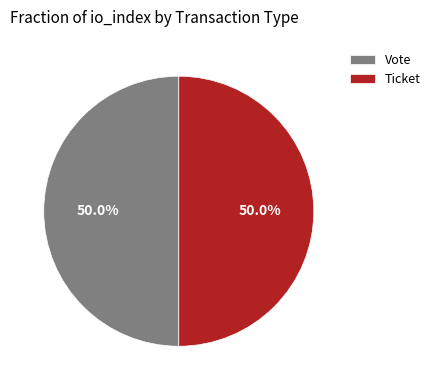

How many slices are in this pie chart?

2